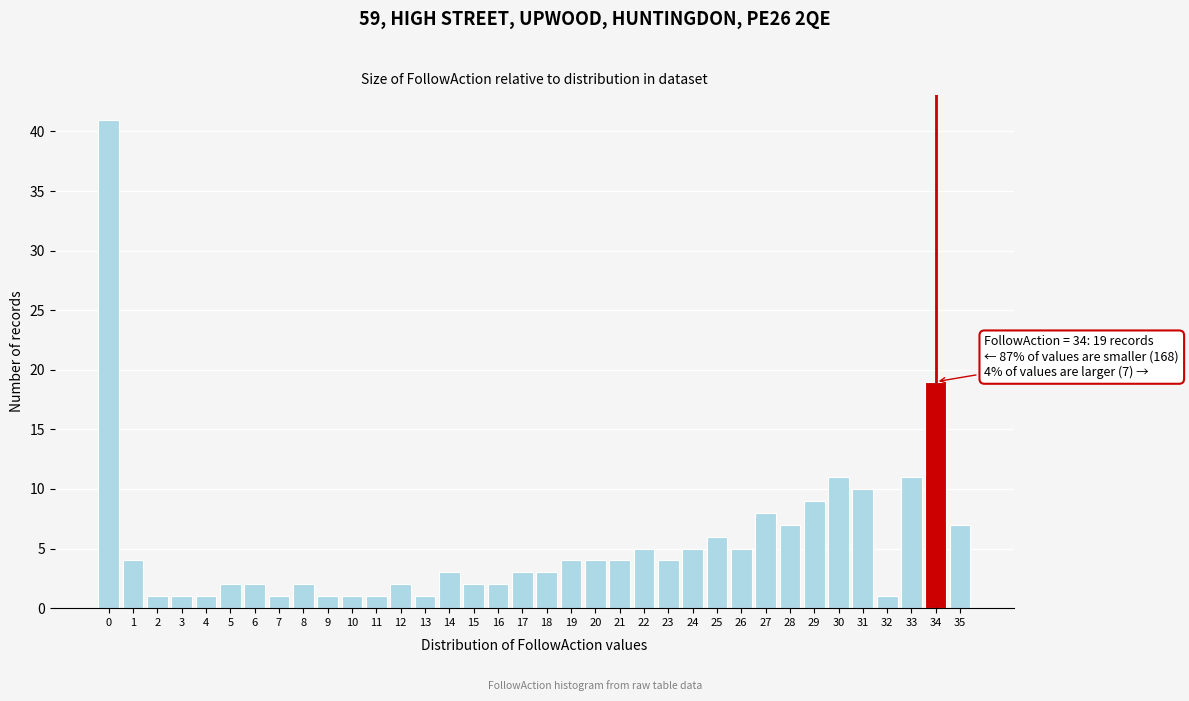

Which range on the x-axis has the tallest bar?

-0.5 to 0.5